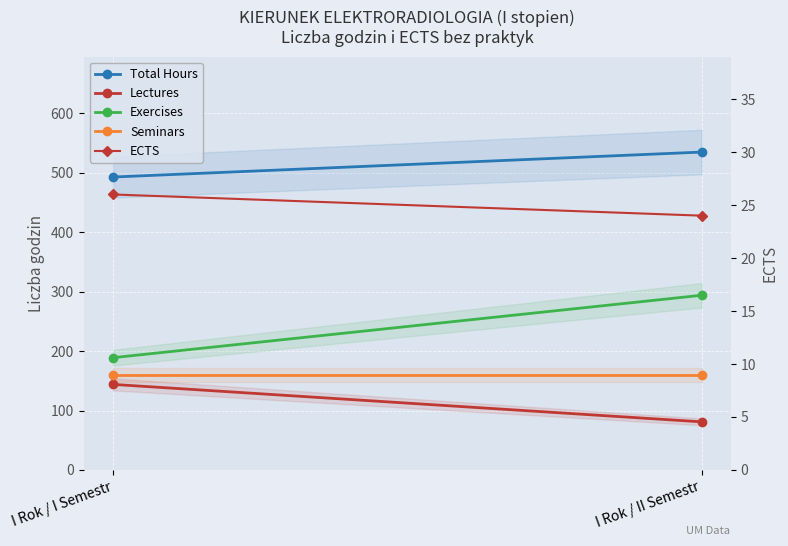

Is it true that ECTS equals 13 at I Rok / II Semestr?

False